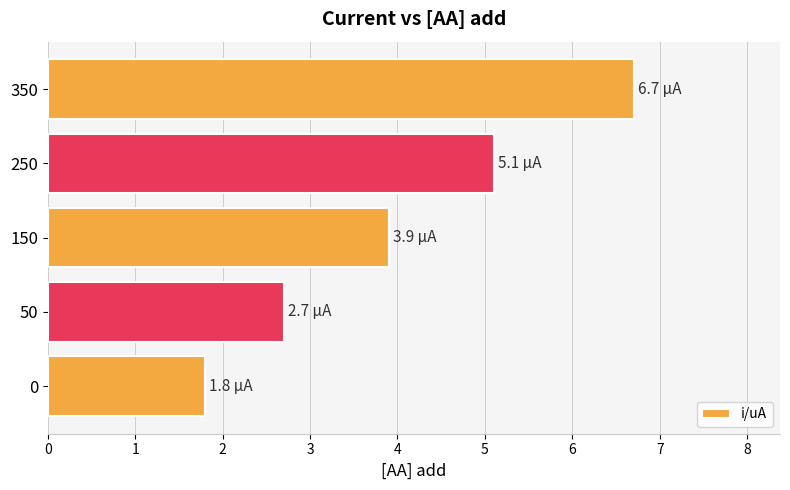

Does the chart contain any negative values?

No